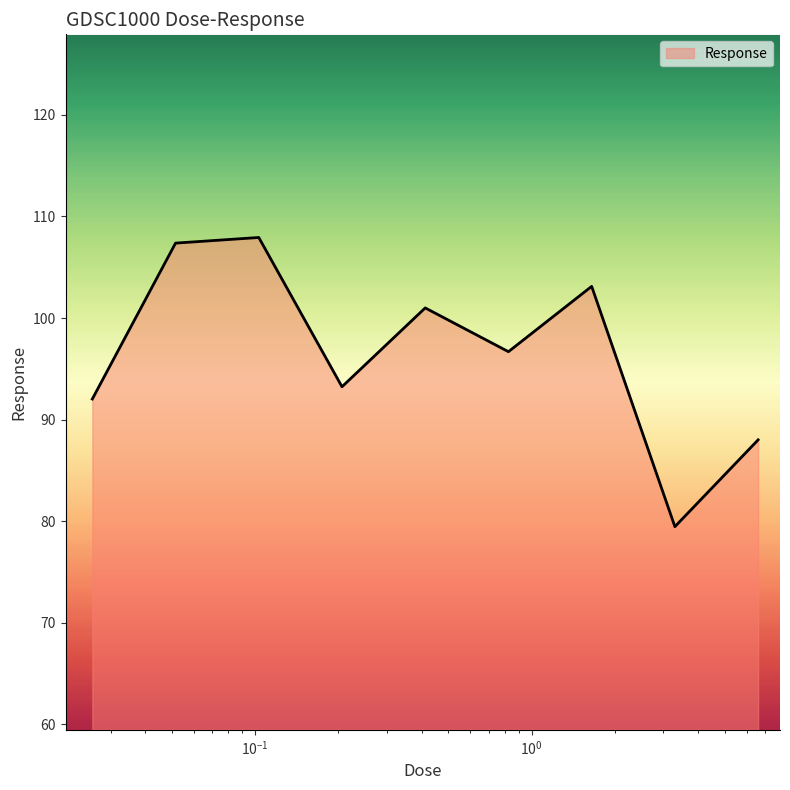

How many distinct data groups are displayed?

1